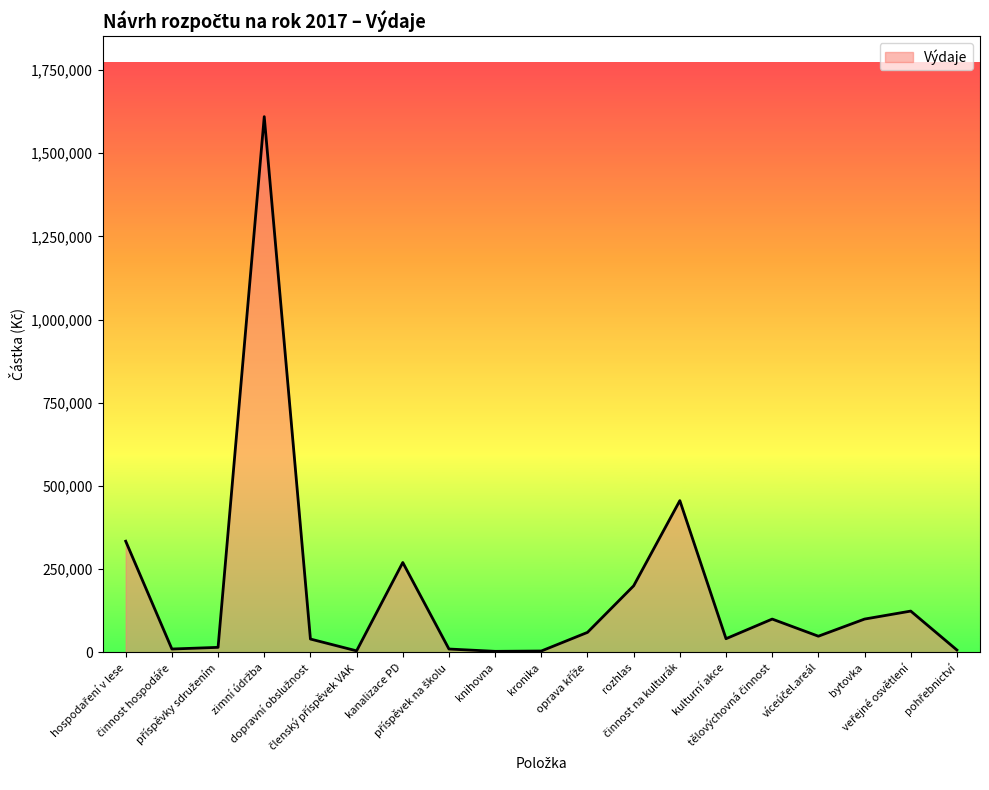

What is the difference between the maximum and second lowest values?

1606000